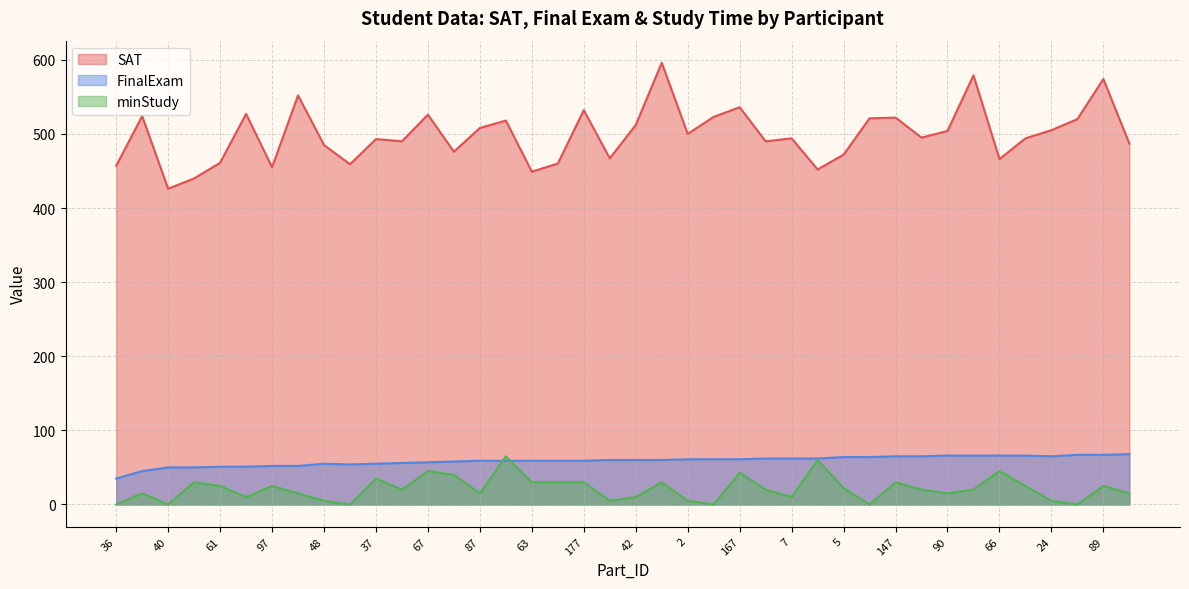

True or false: FinalExam has a value of 73 at 97.

False